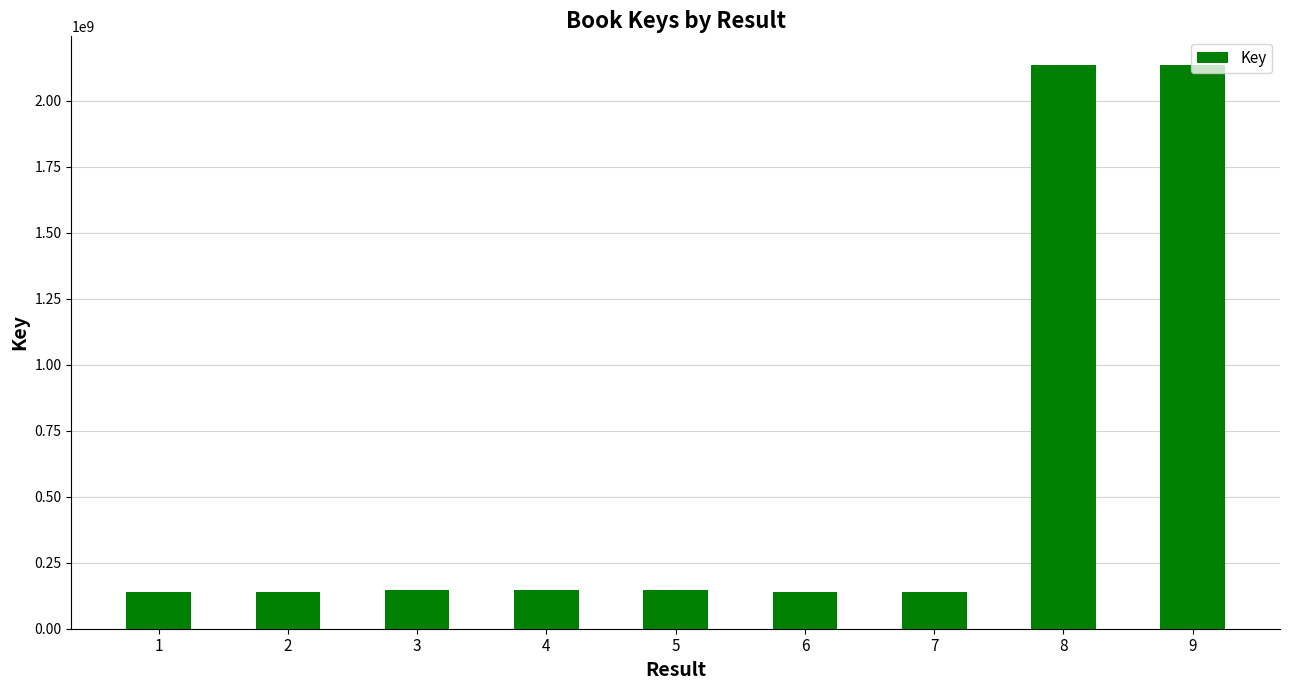

What is the ratio of the value at 1 to the value at 5?

1.0